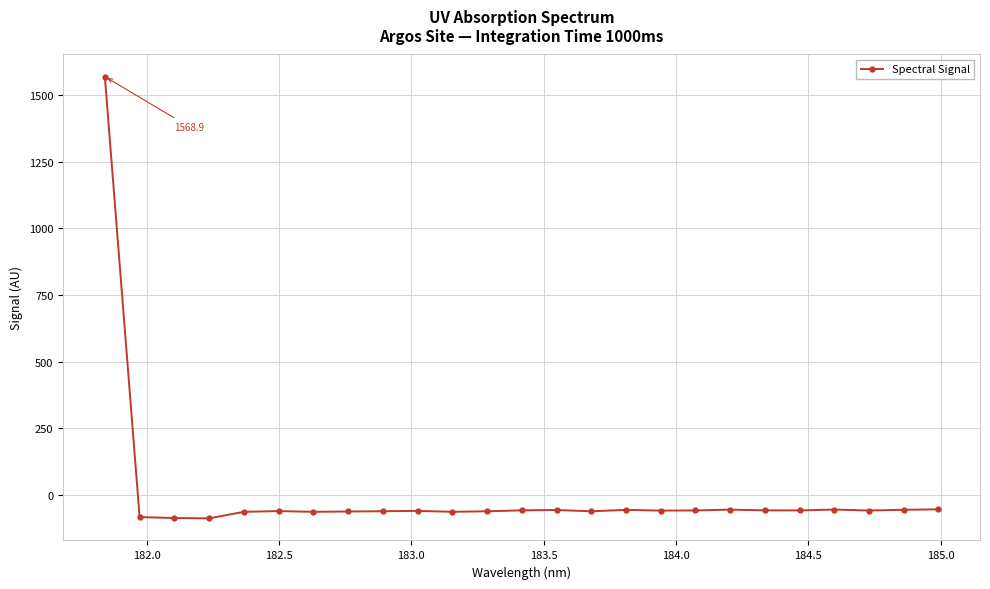

What is the average value?

3.4